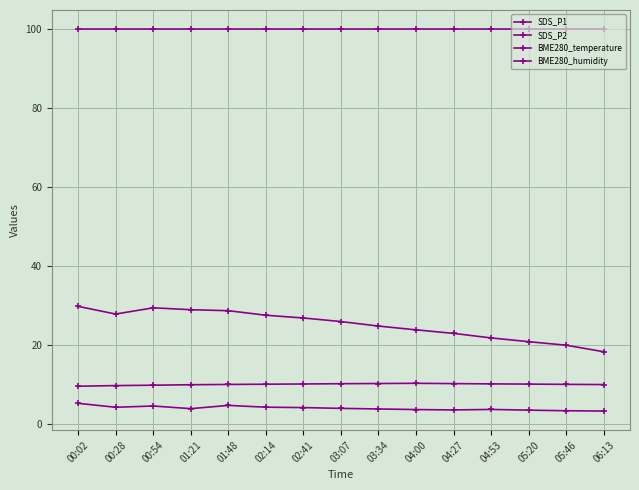

Count the number of categories in the chart.

15